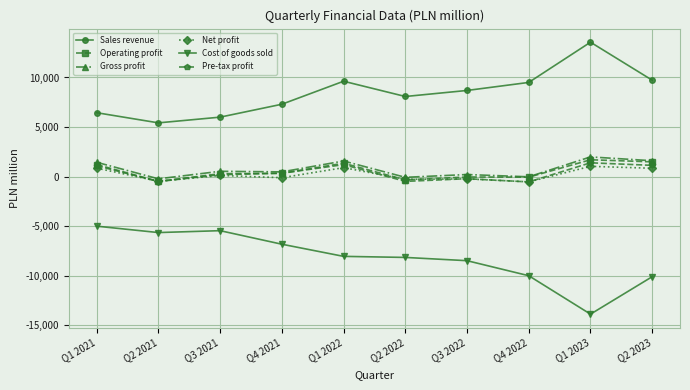

What is the difference between the Pre-tax profit values at Q1 2021 and Q4 2022?

1635